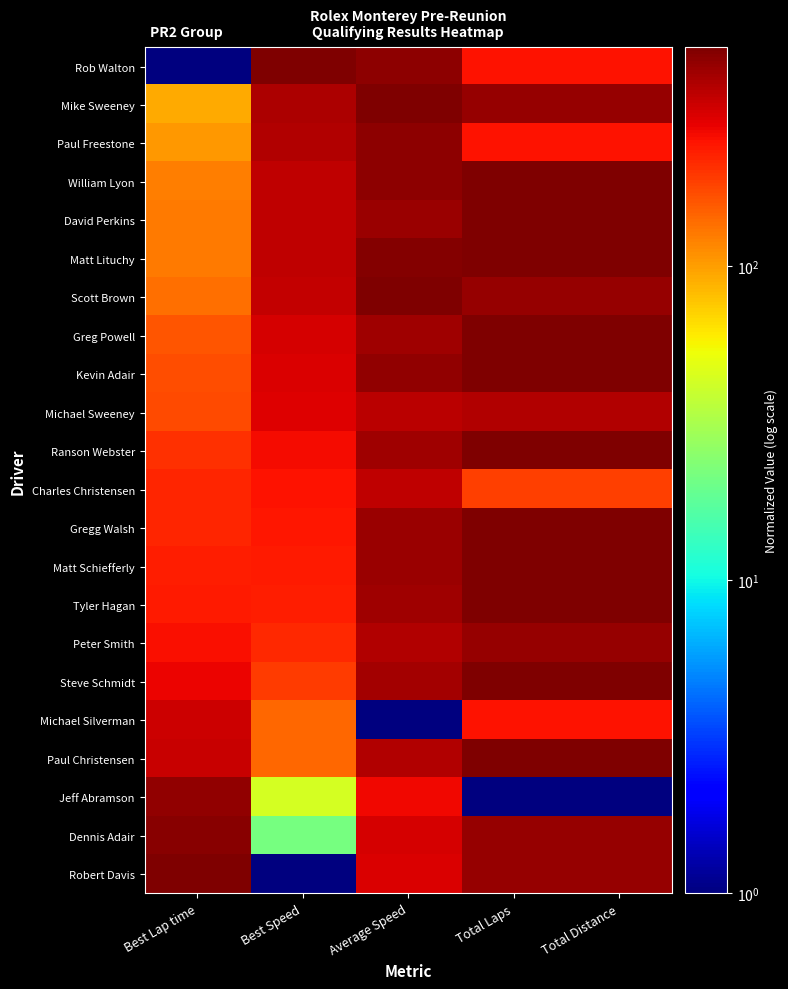

Reading right to left, list all the values displayed in this chart.

Rob Walton: Total Distance=250.5	Total Laps=250.5	Average Speed=457.5	Best Speed=500.0	Best Lap time=1.0
Mike Sweeney: Total Distance=437.6	Total Laps=437.6	Average Speed=500.0	Best Speed=388.9	Best Lap time=92.2
Paul Freestone: Total Distance=250.5	Total Laps=250.5	Average Speed=461.7	Best Speed=375.9	Best Lap time=103.5
William Lyon: Total Distance=500.0	Total Laps=500.0	Average Speed=455.0	Best Speed=351.7	Best Lap time=124.9
David Perkins: Total Distance=500.0	Total Laps=500.0	Average Speed=428.1	Best Speed=349.3	Best Lap time=127.0
Matt Lituchy: Total Distance=500.0	Total Laps=500.0	Average Speed=480.5	Best Speed=347.8	Best Lap time=128.3
Scott Brown: Total Distance=437.6	Total Laps=437.6	Average Speed=495.0	Best Speed=340.5	Best Lap time=134.9
Greg Powell: Total Distance=500.0	Total Laps=500.0	Average Speed=420.8	Best Speed=309.5	Best Lap time=163.3
Kevin Adair: Total Distance=500.0	Total Laps=500.0	Average Speed=449.4	Best Speed=301.7	Best Lap time=170.6
Michael Sweeney: Total Distance=375.2	Total Laps=375.2	Average Speed=361.0	Best Speed=296.0	Best Lap time=176.0
Ranson Webster: Total Distance=500.0	Total Laps=500.0	Average Speed=412.6	Best Speed=262.9	Best Lap time=207.7
Charles Christensen: Total Distance=188.1	Total Laps=188.1	Average Speed=348.5	Best Speed=248.7	Best Lap time=221.6
Gregg Walsh: Total Distance=500.0	Total Laps=500.0	Average Speed=421.9	Best Speed=246.1	Best Lap time=224.2
Matt Schiefferly: Total Distance=500.0	Total Laps=500.0	Average Speed=426.8	Best Speed=240.2	Best Lap time=230.0
Tyler Hagan: Total Distance=500.0	Total Laps=500.0	Average Speed=415.5	Best Speed=233.6	Best Lap time=236.6
Peter Smith: Total Distance=437.6	Total Laps=437.6	Average Speed=378.6	Best Speed=216.0	Best Lap time=254.4
Steve Schmidt: Total Distance=500.0	Total Laps=500.0	Average Speed=403.6	Best Speed=193.8	Best Lap time=277.3
Michael Silverman: Total Distance=250.5	Total Laps=250.5	Average Speed=1.0	Best Speed=144.1	Best Lap time=330.4
Paul Christensen: Total Distance=500.0	Total Laps=500.0	Average Speed=373.8	Best Speed=141.8	Best Lap time=333.0
Jeff Abramson: Total Distance=1.0	Total Laps=1.0	Average Speed=271.7	Best Speed=43.5	Best Lap time=446.8
Dennis Adair: Total Distance=437.6	Total Laps=437.6	Average Speed=308.4	Best Speed=21.5	Best Lap time=474.0
Robert Davis: Total Distance=437.6	Total Laps=437.6	Average Speed=304.7	Best Speed=1.0	Best Lap time=500.0